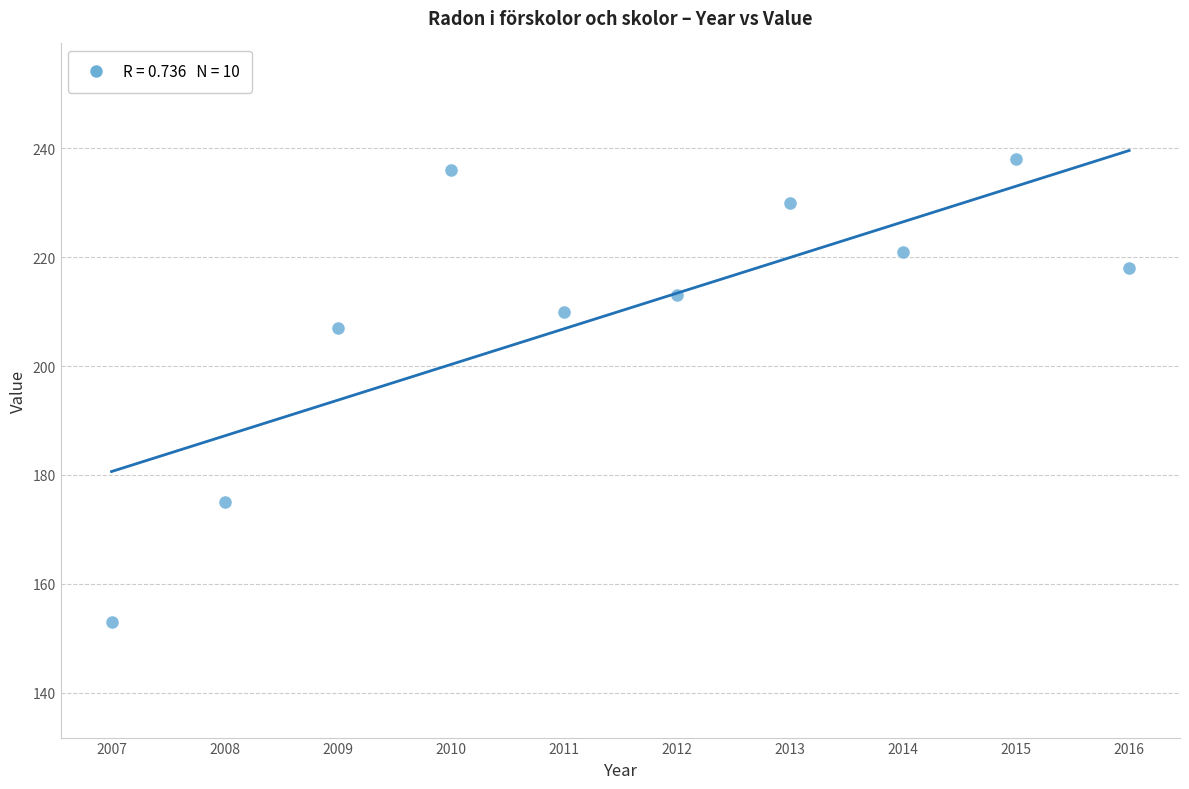

What is the range of Y values (max minus min)?

85